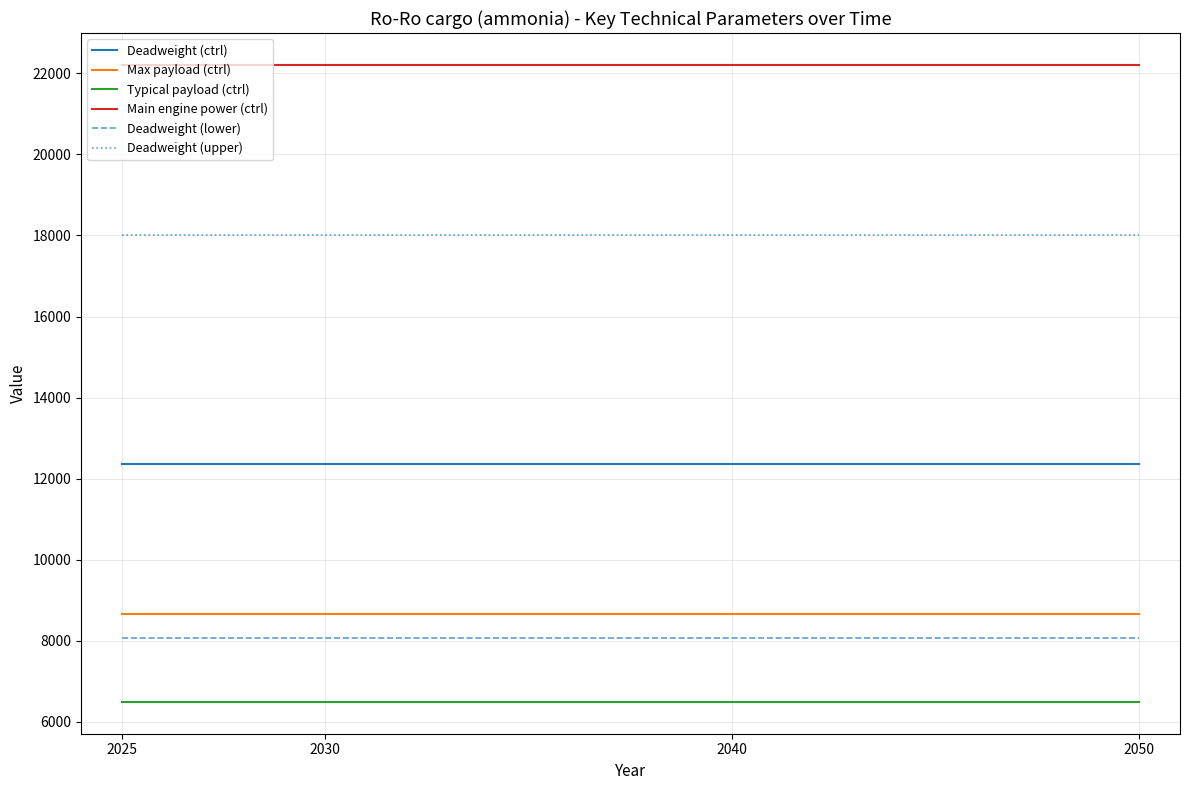

True or false: Main engine power (ctrl) and Deadweight (upper) cross at least once.

False